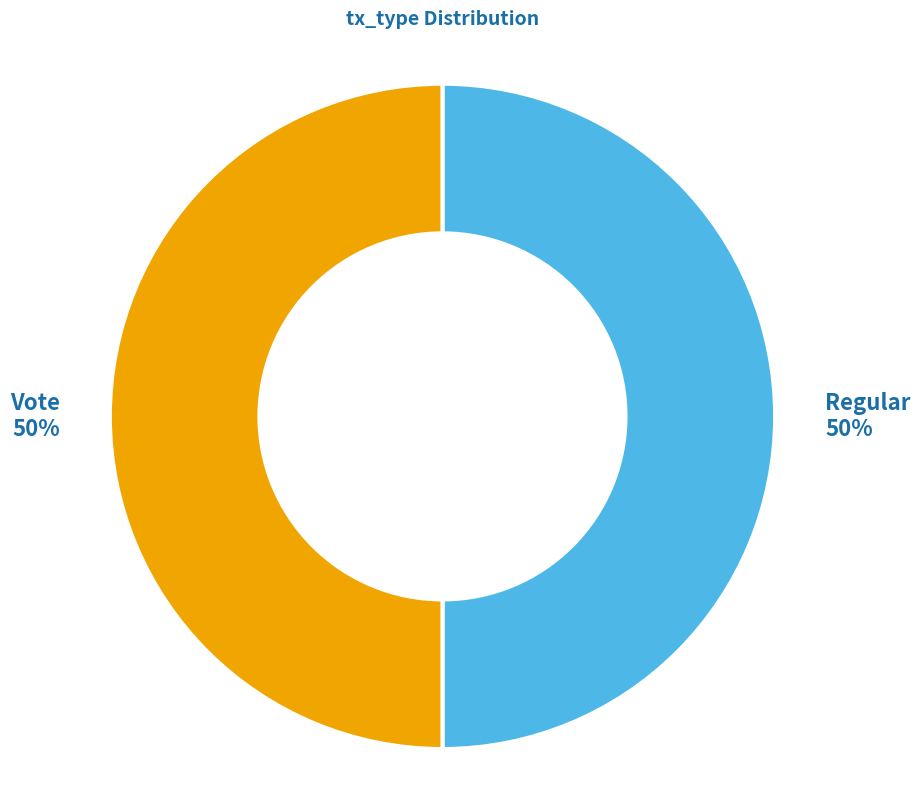

How many segments does this pie chart have?

2